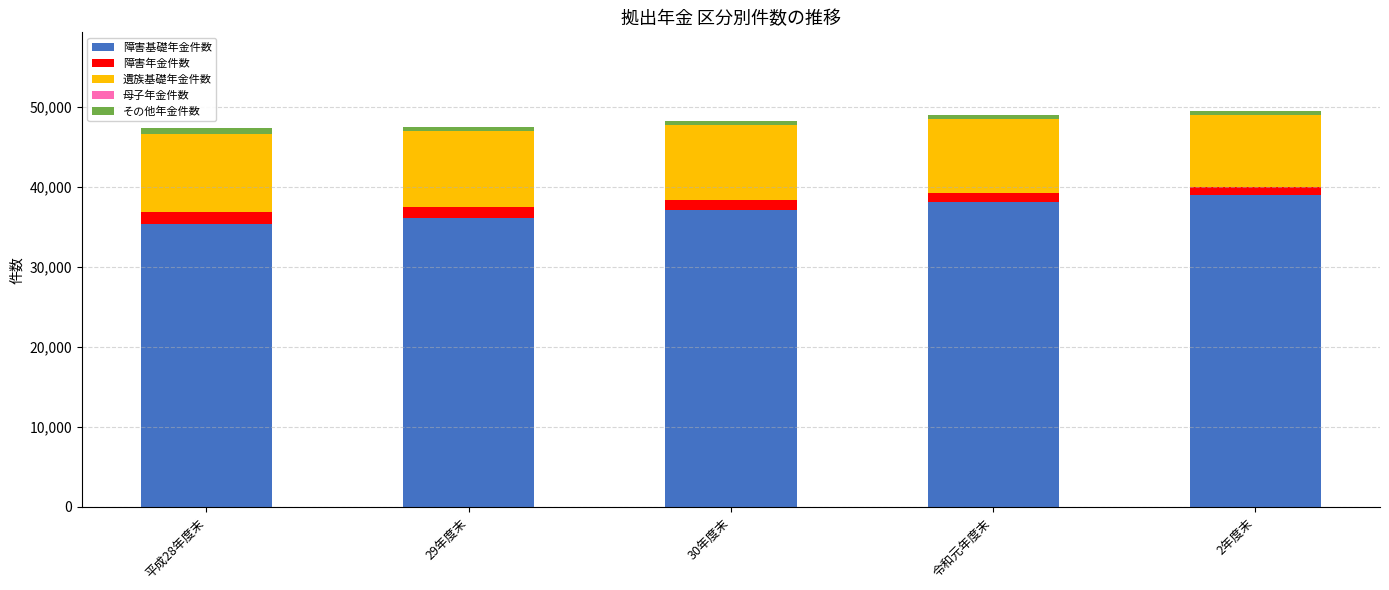

What is the maximum value for 障害基礎年金件数?

38915